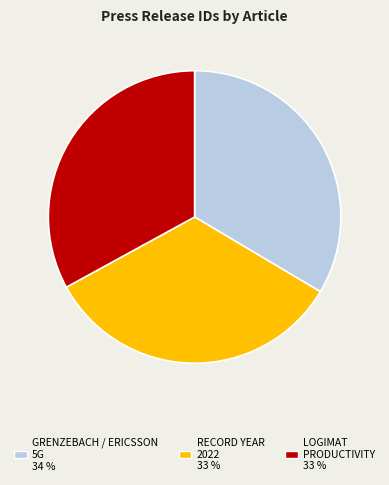

Is there a majority slice in this chart?

No